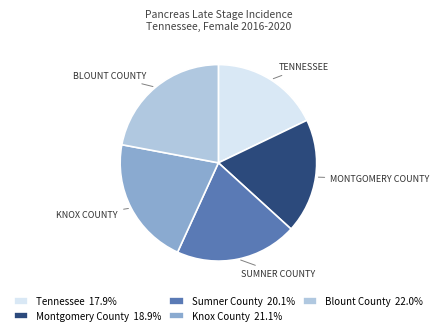

Which has a higher value, Montgomery County or Knox County?

Knox County